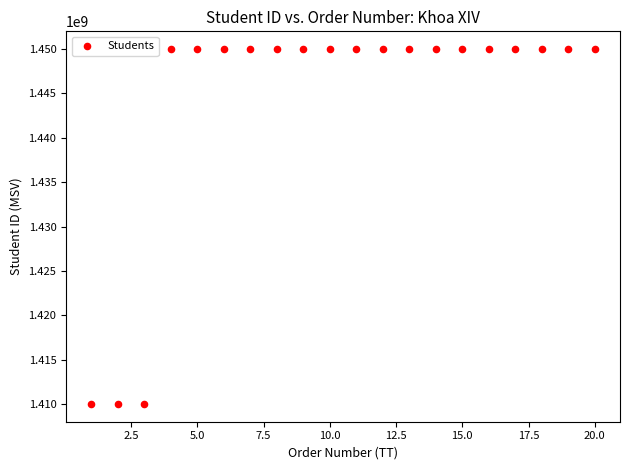

What is the range of X values (max minus min)?

19